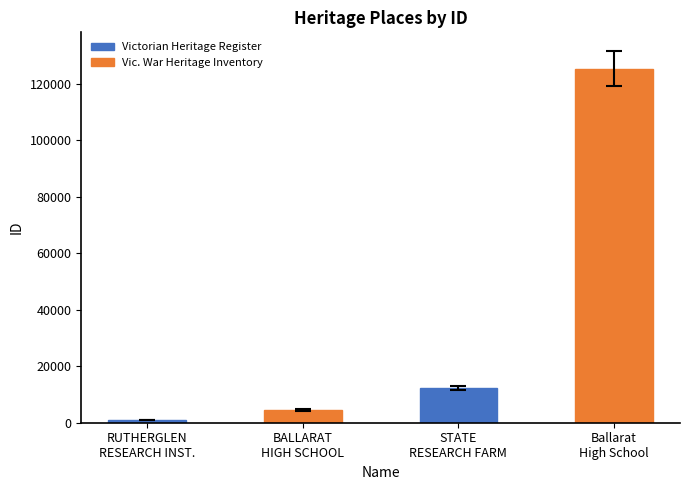

Reading left to right, extract all data points from this chart.

RUTHERGLEN RESEARCH INSTITUTE=1006	BALLARAT HIGH SCHOOL=4518	STATE RESEARCH FARM=12272	Ballarat High School=125280